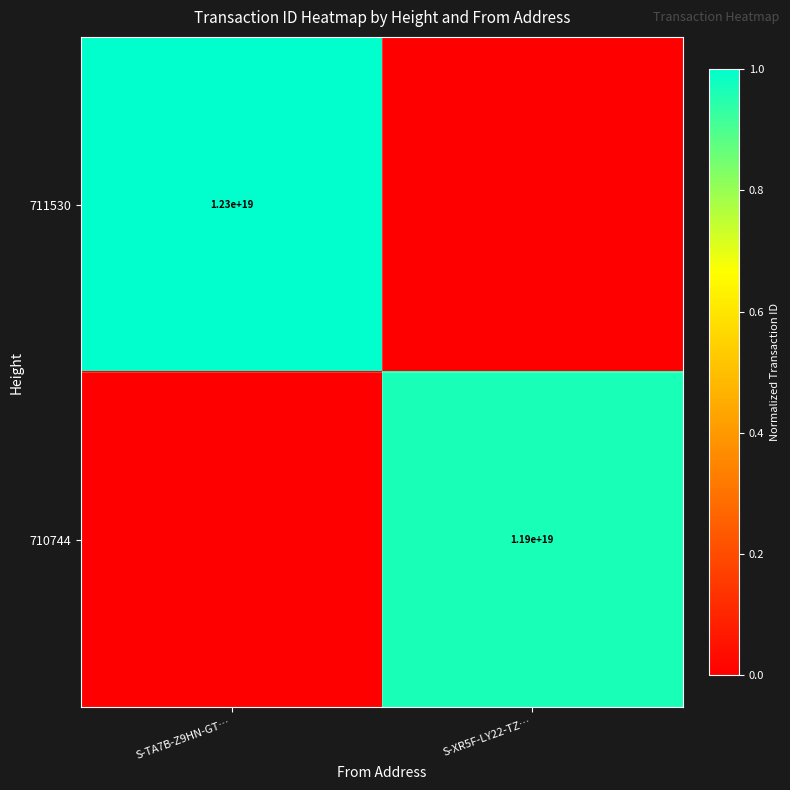

At which category is the sum across all series the highest?

S-TA7B-Z9HN-GT…